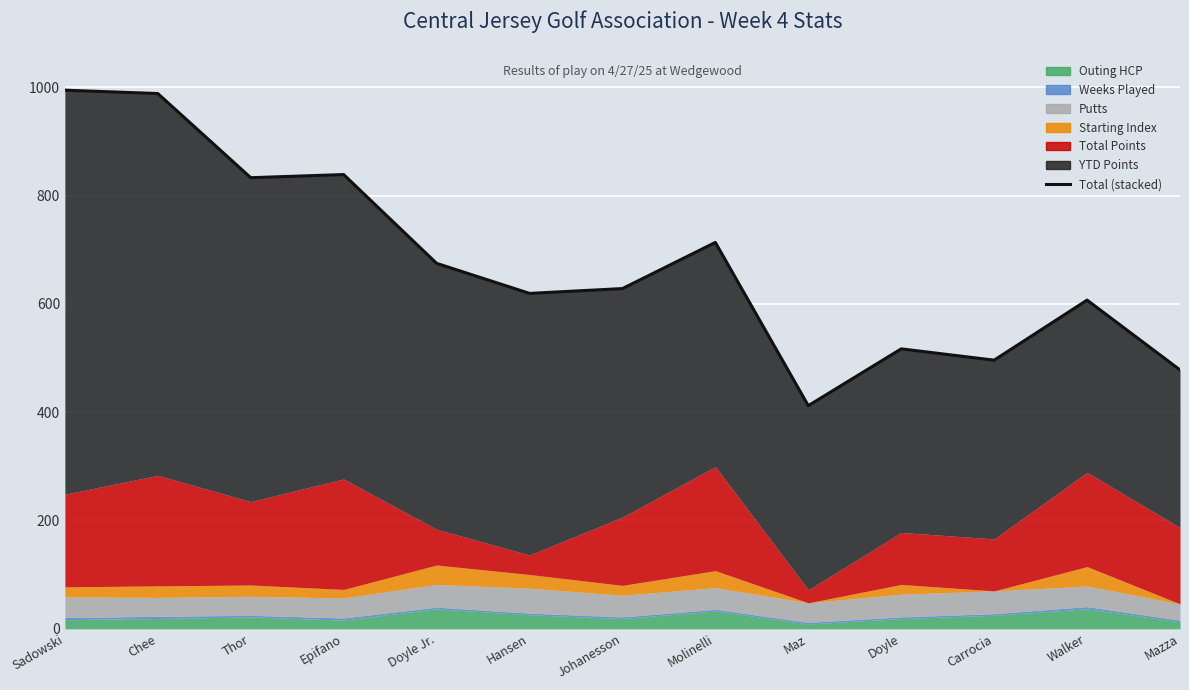

What position from the right is Thor?

11